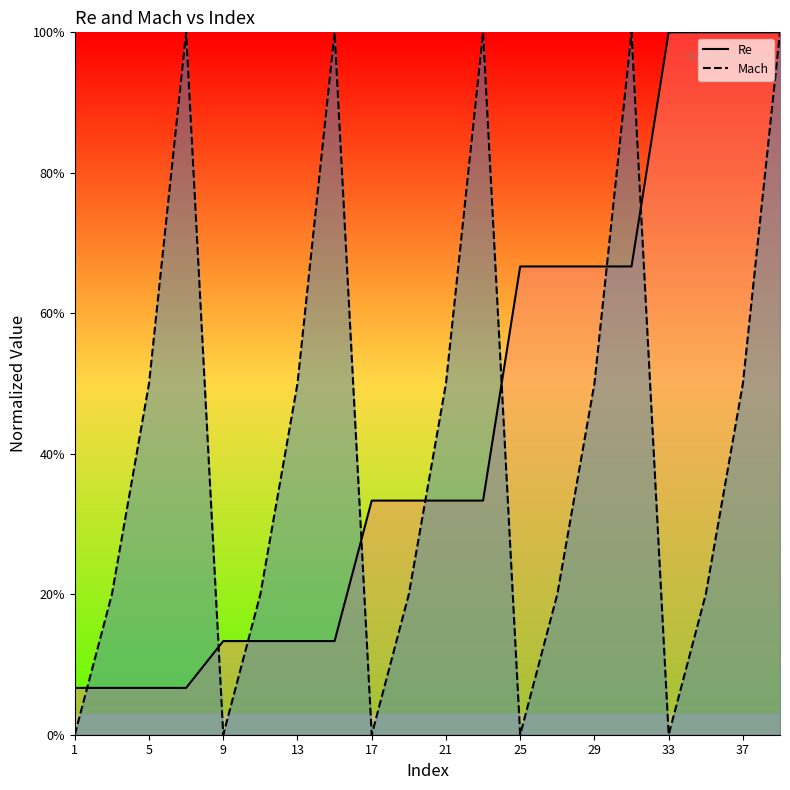

The Mach (line) series shows -0.6 at 1. True or false?

False